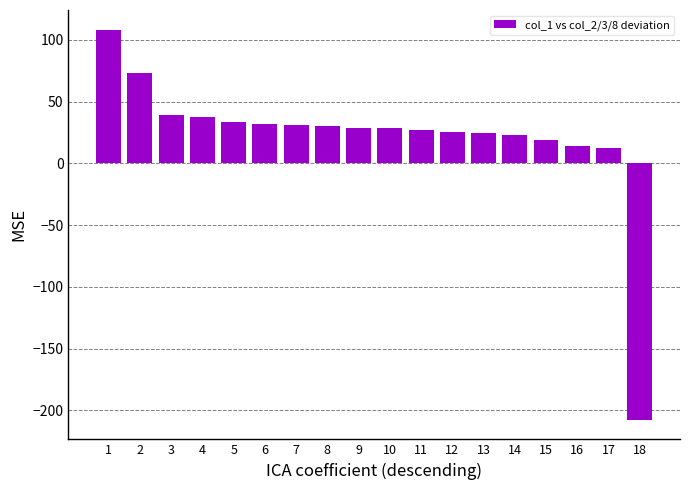

What is the minimum value shown in the chart?

-207.7